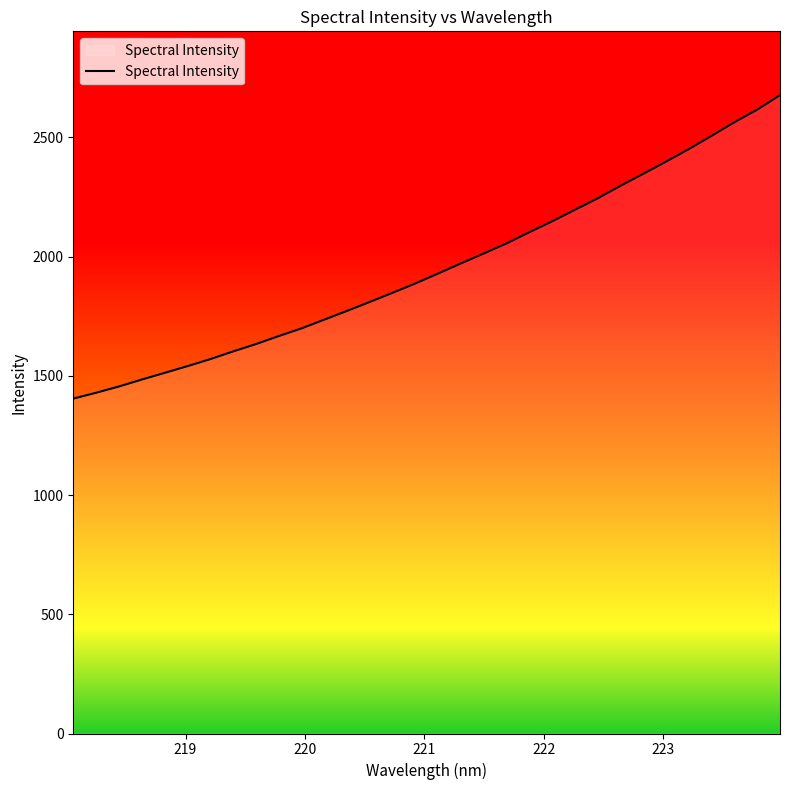

Count the number of categories in the chart.

32